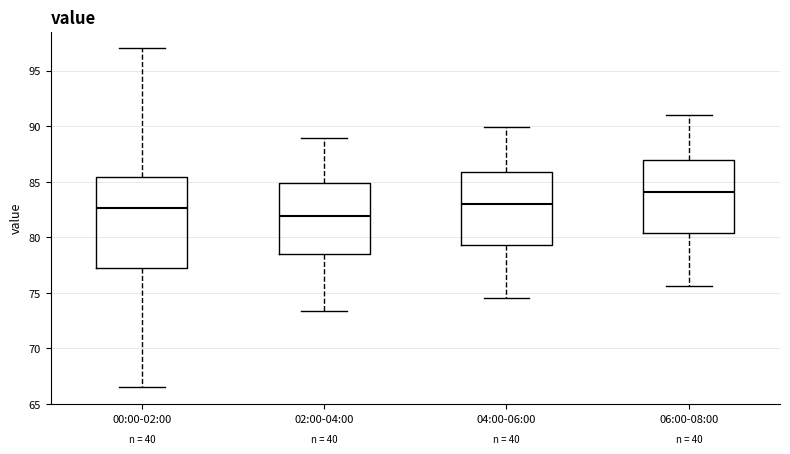

Where does the upper whisker of the box for 06:00-08:00 end on the y-axis? The values are not printed on the chart, so give them approximately, as read against the axis.

91.0